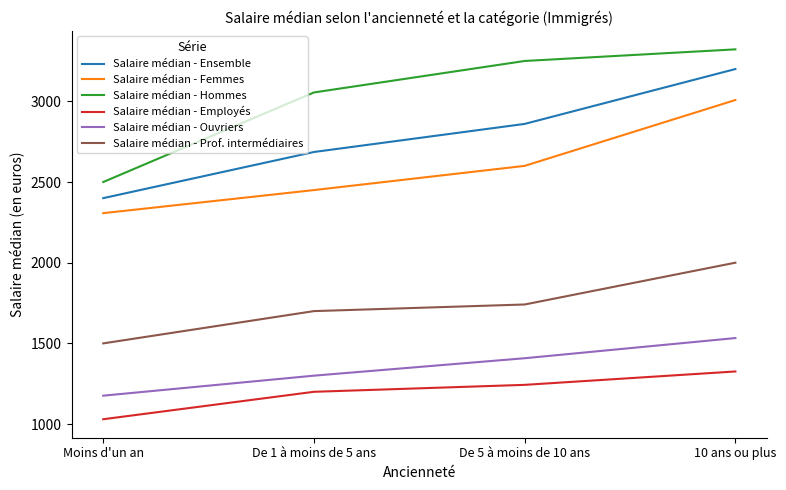

Reading left to right, what are all the values shown in this chart?

Salaire médian - Ensemble: Moins d'un an=2400	De 1 à moins de 5 ans=2686	De 5 à moins de 10 ans=2860	10 ans ou plus=3200
Salaire médian - Femmes: Moins d'un an=2307	De 1 à moins de 5 ans=2450	De 5 à moins de 10 ans=2600	10 ans ou plus=3008
Salaire médian - Hommes: Moins d'un an=2500	De 1 à moins de 5 ans=3055	De 5 à moins de 10 ans=3250	10 ans ou plus=3322
Salaire médian - Employés: Moins d'un an=1030	De 1 à moins de 5 ans=1200	De 5 à moins de 10 ans=1243	10 ans ou plus=1326
Salaire médian - Ouvriers: Moins d'un an=1176	De 1 à moins de 5 ans=1300	De 5 à moins de 10 ans=1408	10 ans ou plus=1533
Salaire médian - Prof. intermédiaires: Moins d'un an=1500	De 1 à moins de 5 ans=1700	De 5 à moins de 10 ans=1741	10 ans ou plus=2000